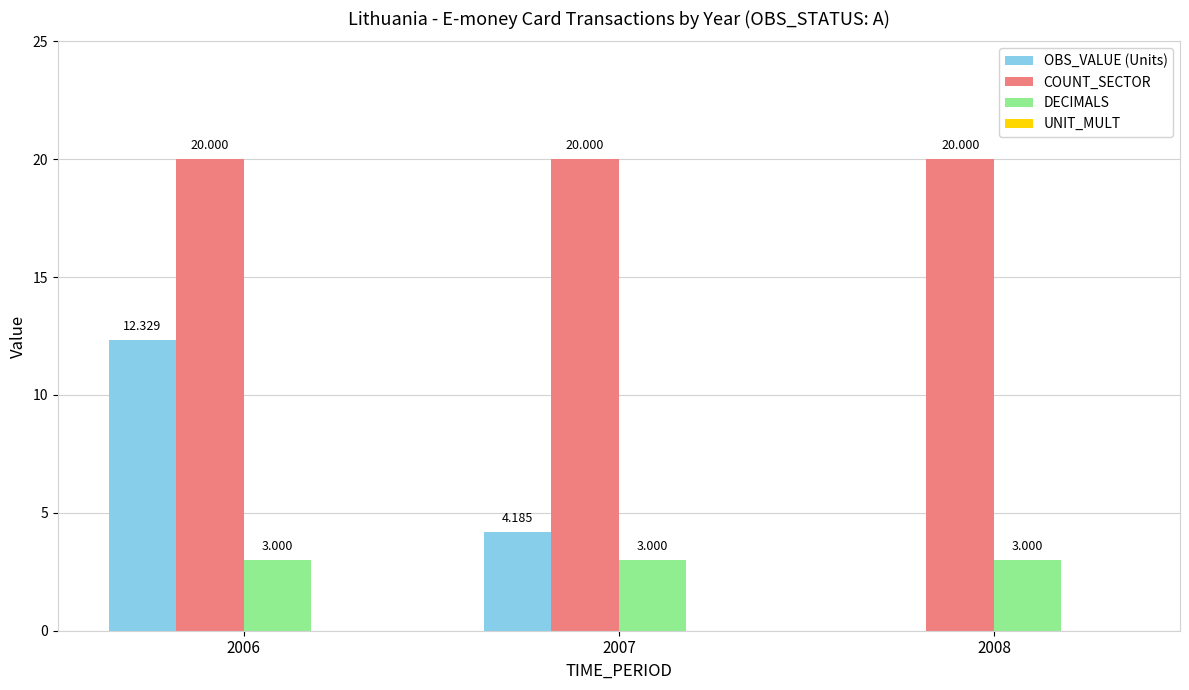

Is the value of COUNT_SECTOR at 2006 greater than the value of OBS_VALUE (Units) at 2006?

Yes